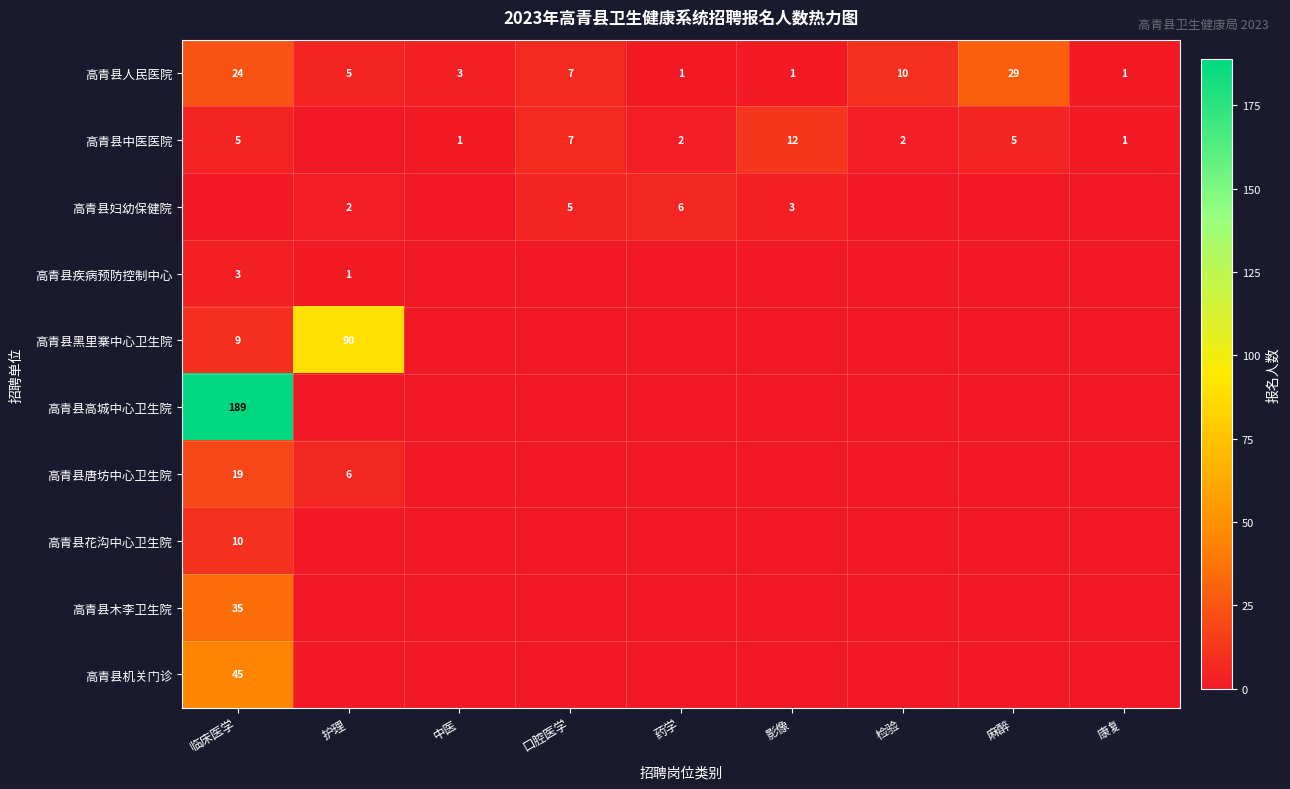

The 高青县妇幼保健院 series shows 2 at 药学. True or false?

False